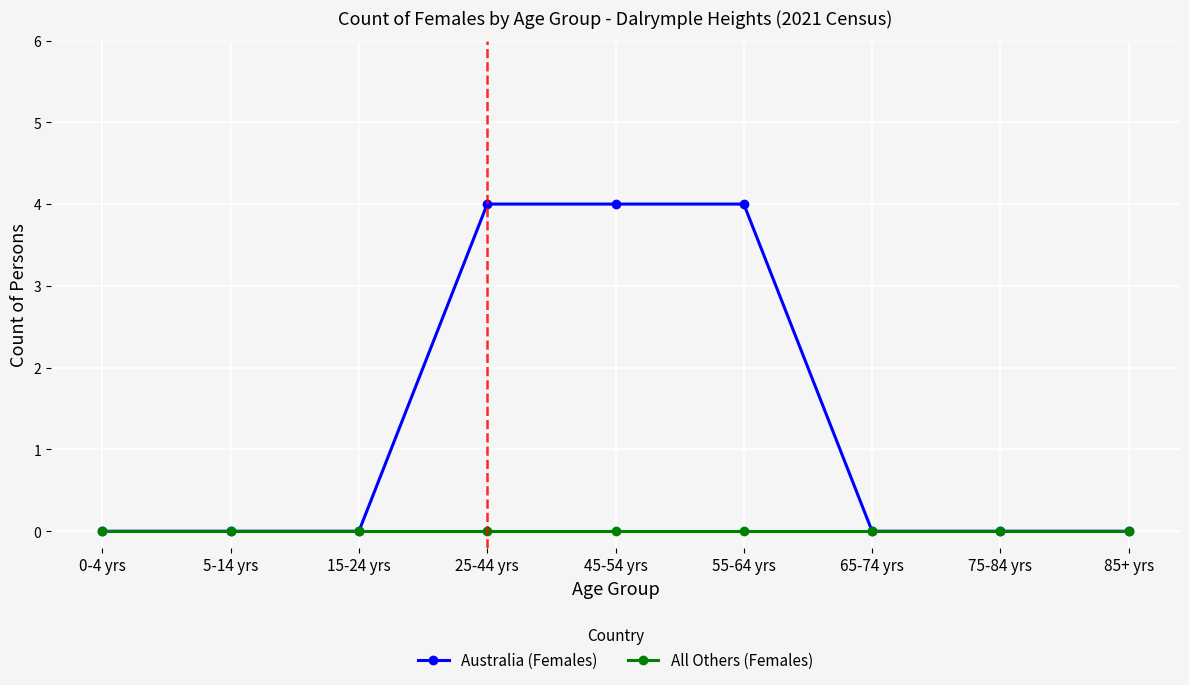

Reading left to right, extract all data points from this chart.

Australia (Females): 0-4 yrs=0	5-14 yrs=0	15-24 yrs=0	25-44 yrs=4	45-54 yrs=4	55-64 yrs=4	65-74 yrs=0	75-84 yrs=0	85+ yrs=0
All Others (Females): 0-4 yrs=0	5-14 yrs=0	15-24 yrs=0	25-44 yrs=0	45-54 yrs=0	55-64 yrs=0	65-74 yrs=0	75-84 yrs=0	85+ yrs=0